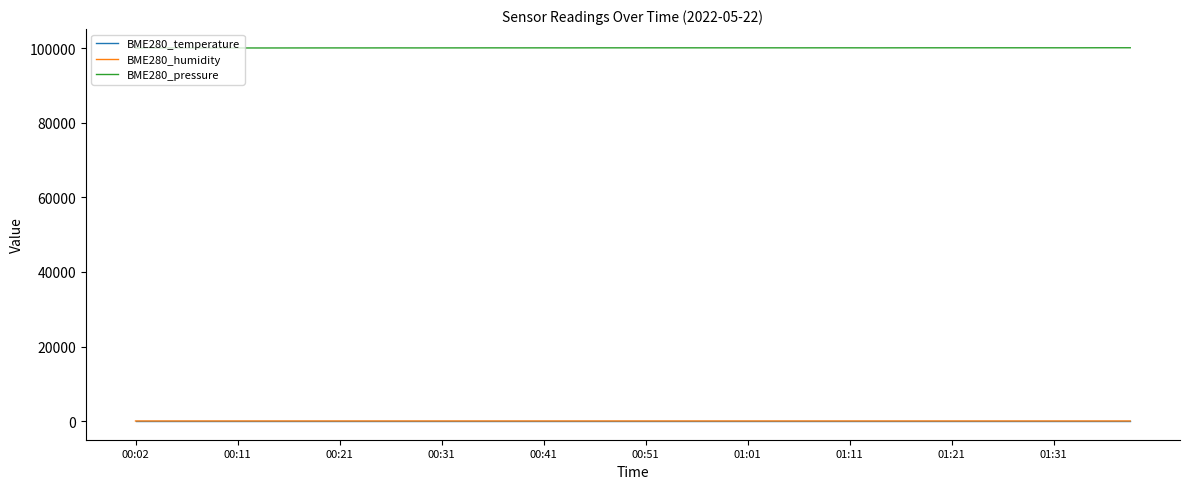

True or false: BME280_temperature and BME280_pressure intersect in this chart.

False